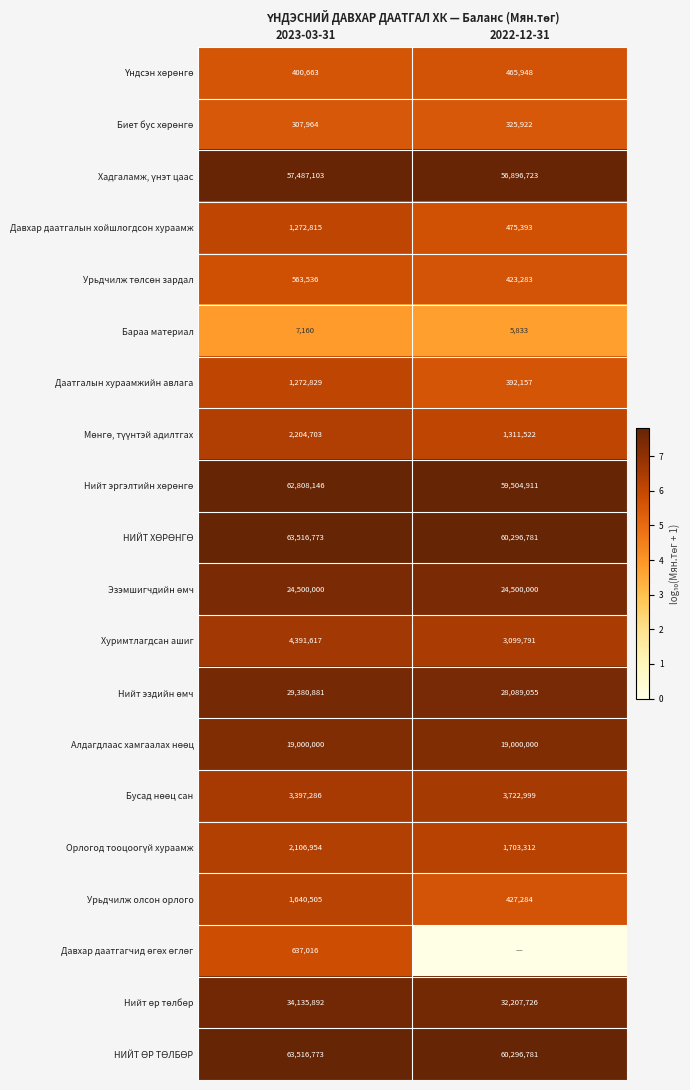

True or false: Хуримтлагдсан ашиг has a value of 642091 at 2022-12-31.

False